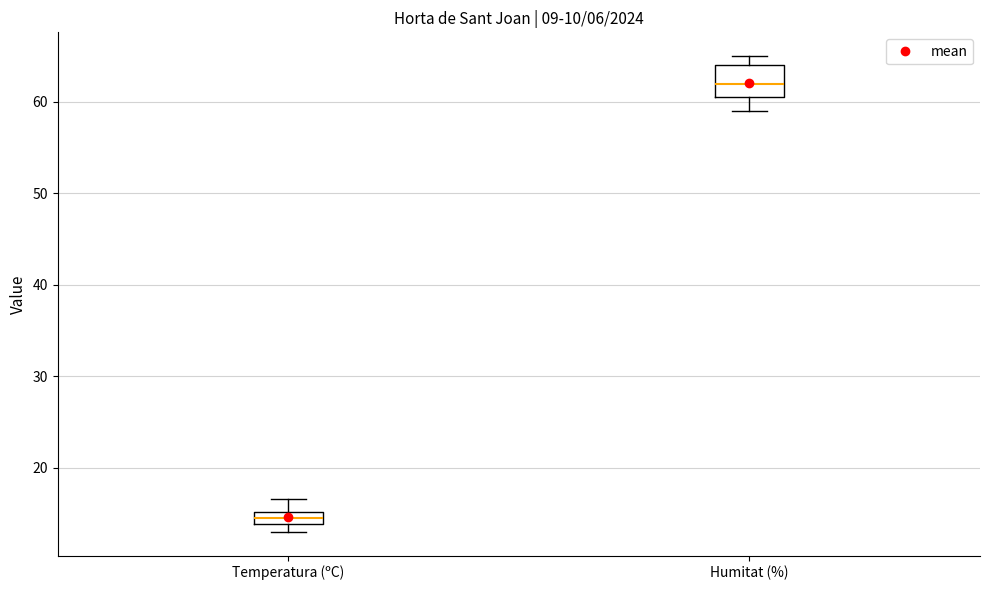

Which box's median line is the highest?

Humitat (%)